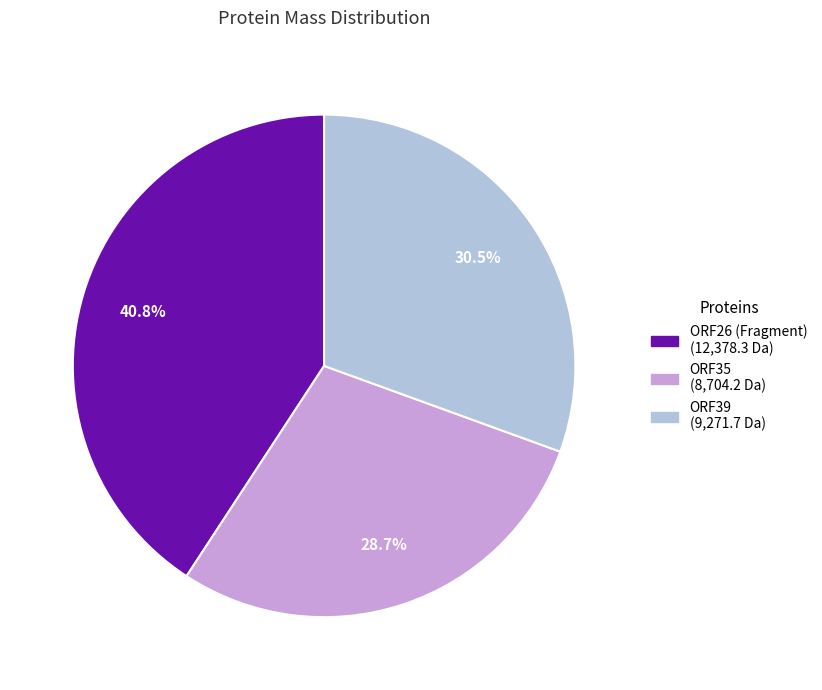

What percentage do ORF35 and ORF26 (Fragment) together represent?

69.5%